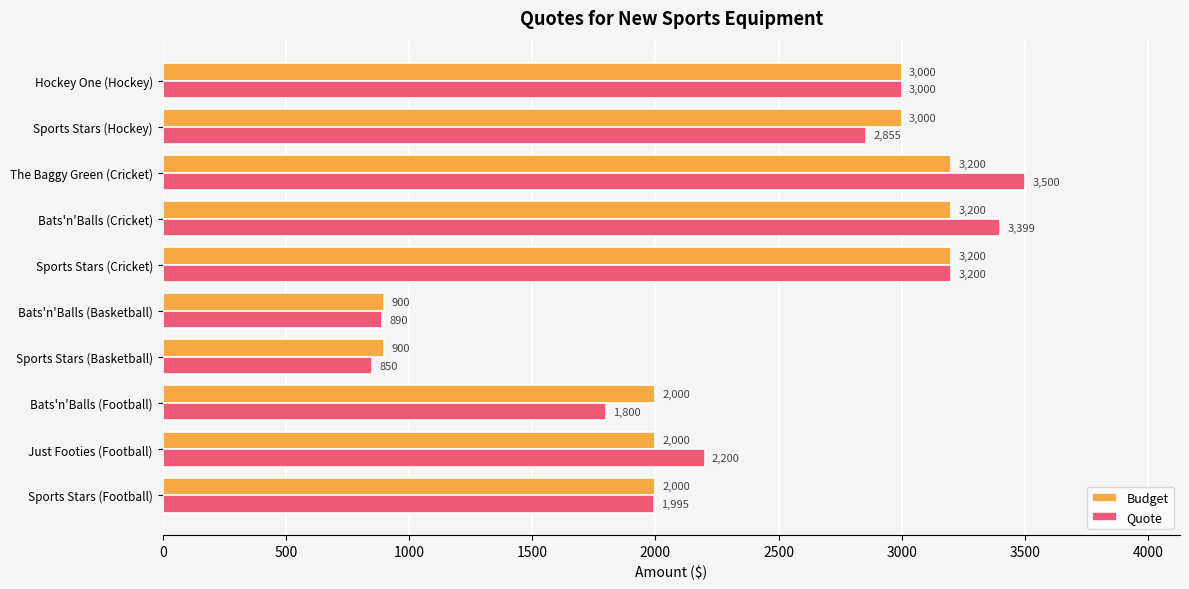

Which series has the largest total across all categories?

Quote